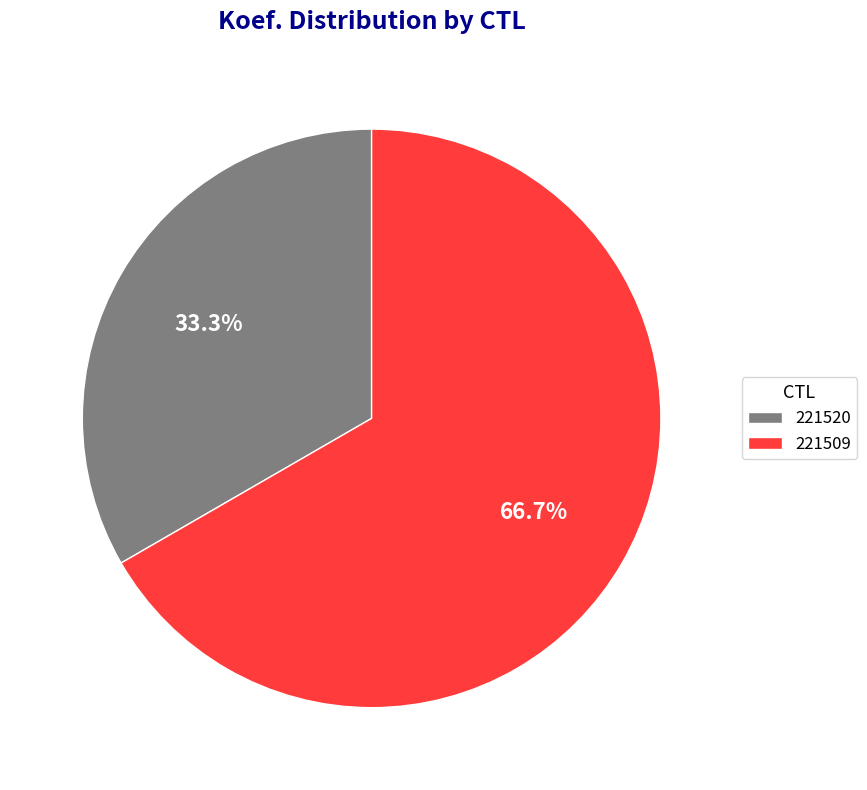

To the nearest percent, what percentage of the pie is 221509?

67%